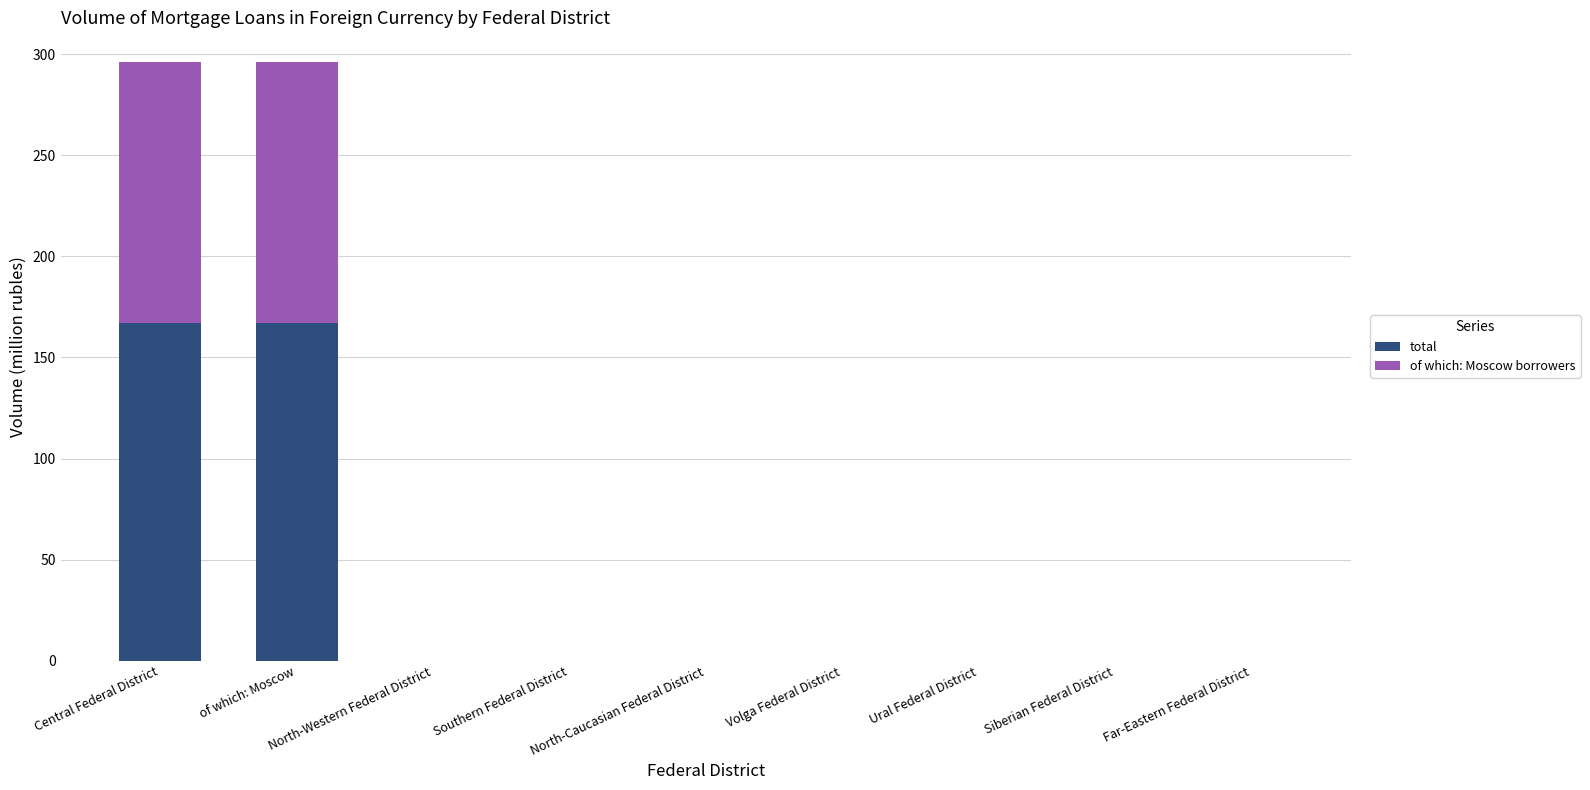

Are the bars grouped side by side (vs. stacked)?

No